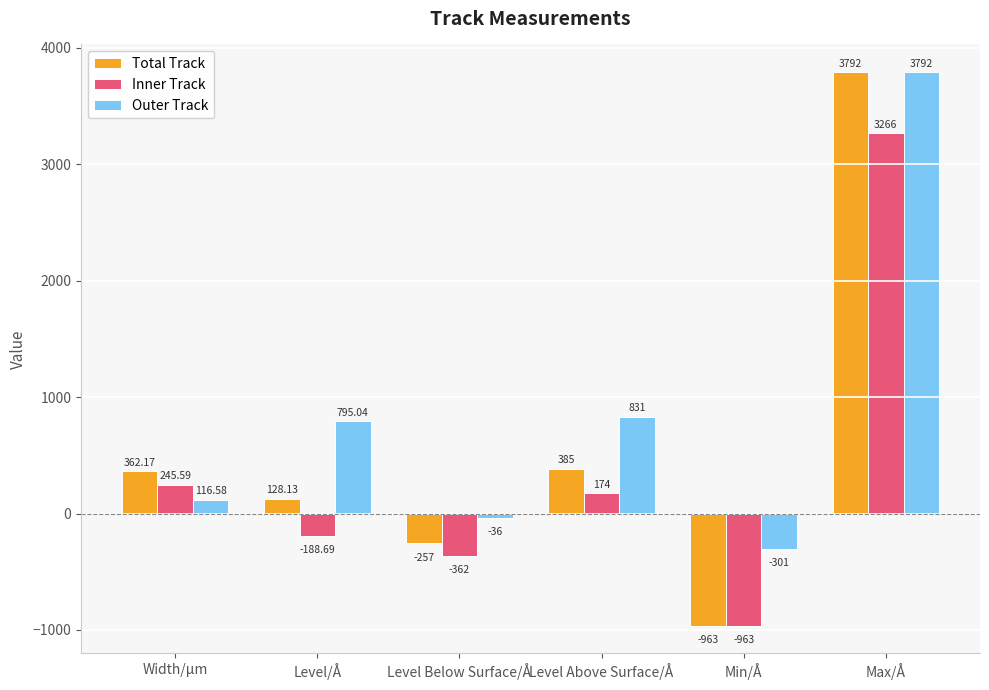

List the series in order of their overall mean, lowest first.

Inner Track, Total Track, Outer Track